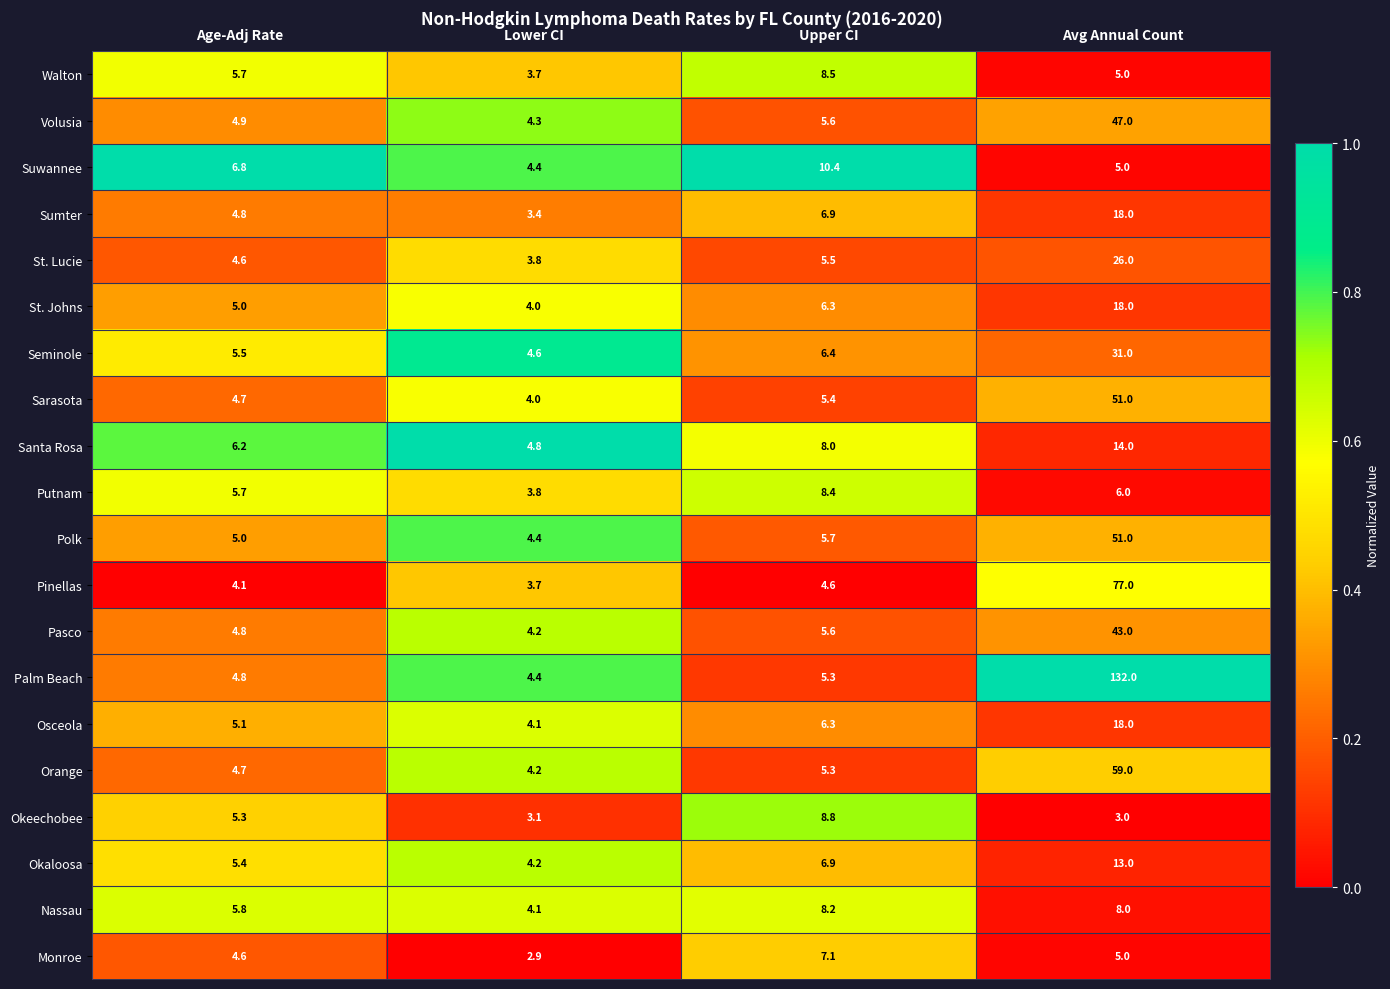

What is the difference between the highest and lowest values at Lower CI?

1.9